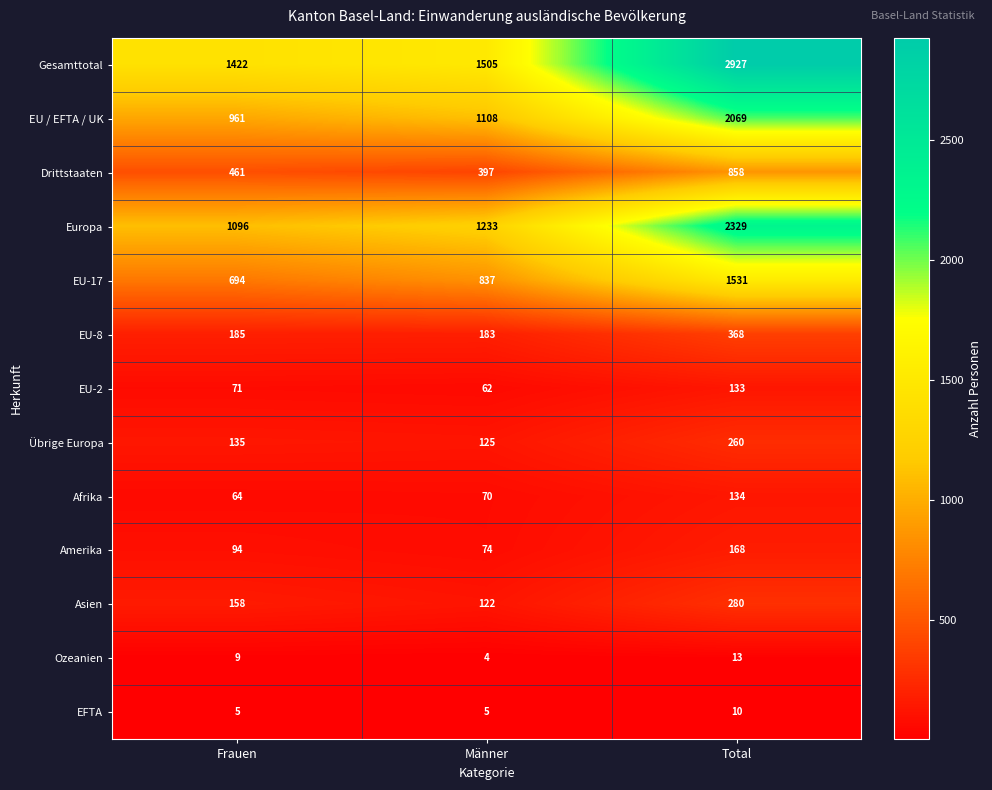

At which label is Asien closest to 201?

Frauen